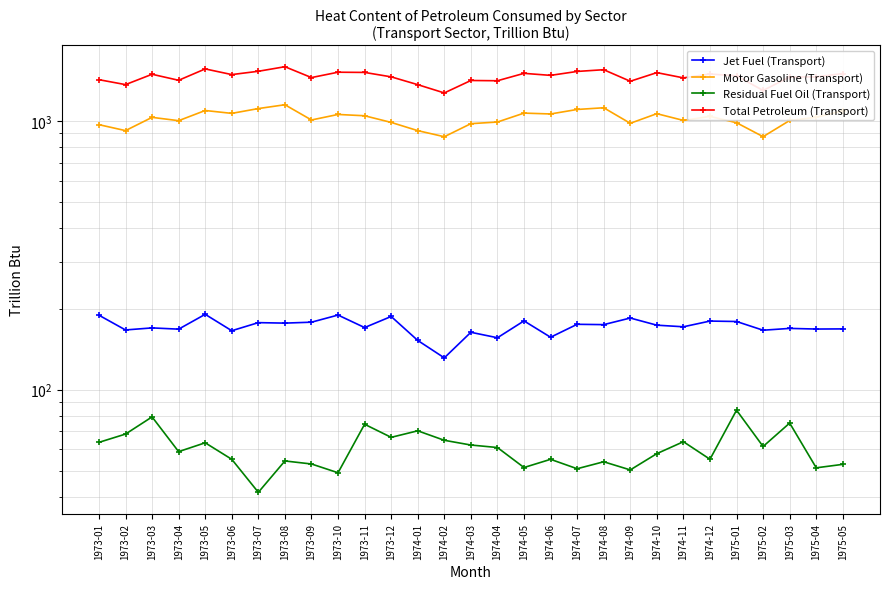

What is the difference between the highest and lowest values at 1974-07?

1479.2